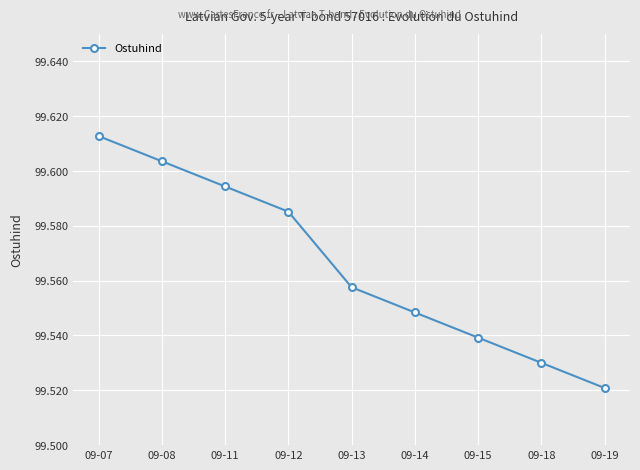

True or false: there are more than 2 points higher than both neighbors.

False